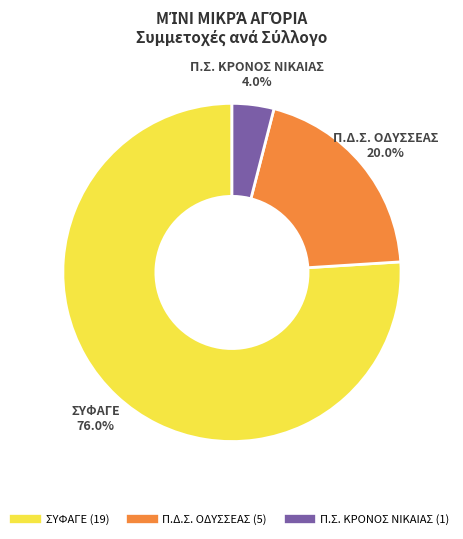

Do ΣΥΦΑΓΕ and Π.Δ.Σ. ΟΔΥΣΣΕΑΣ together represent more than half of the pie?

Yes